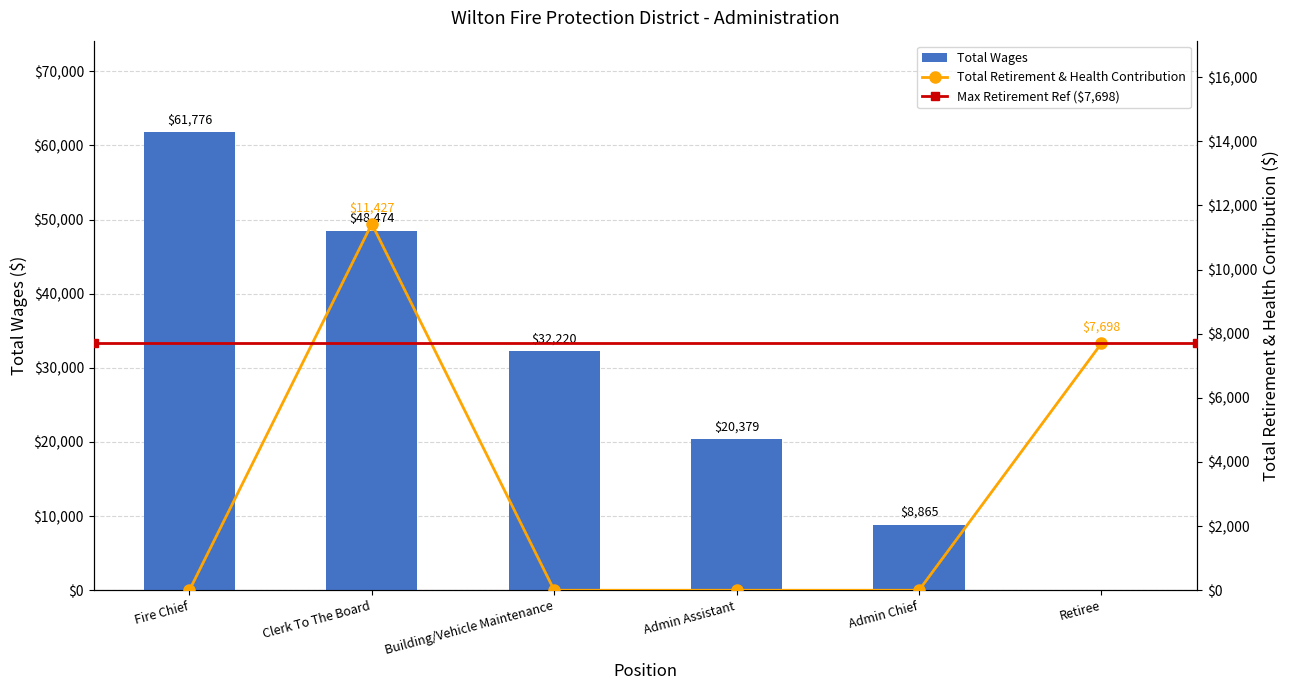

What is the difference between the second highest and second lowest values in the Total Retirement & Health Contribution series?

7698